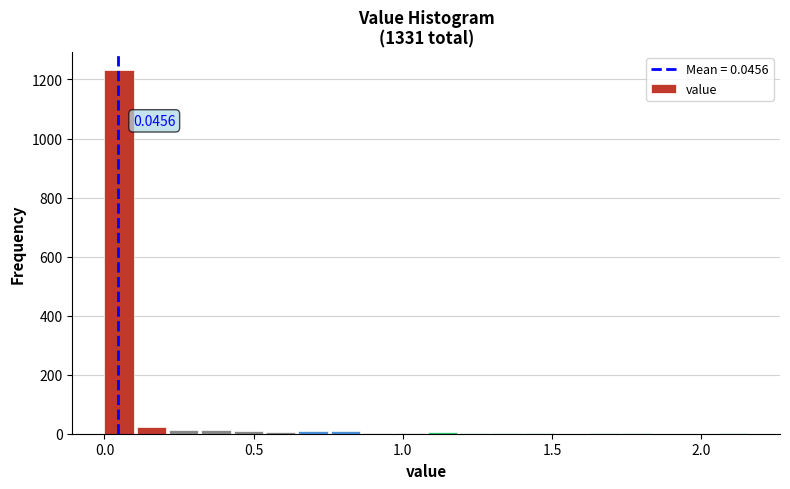

Around what value on the x-axis is the tallest bar? Give the approximate position of its centre, as read against the axis.

0.05